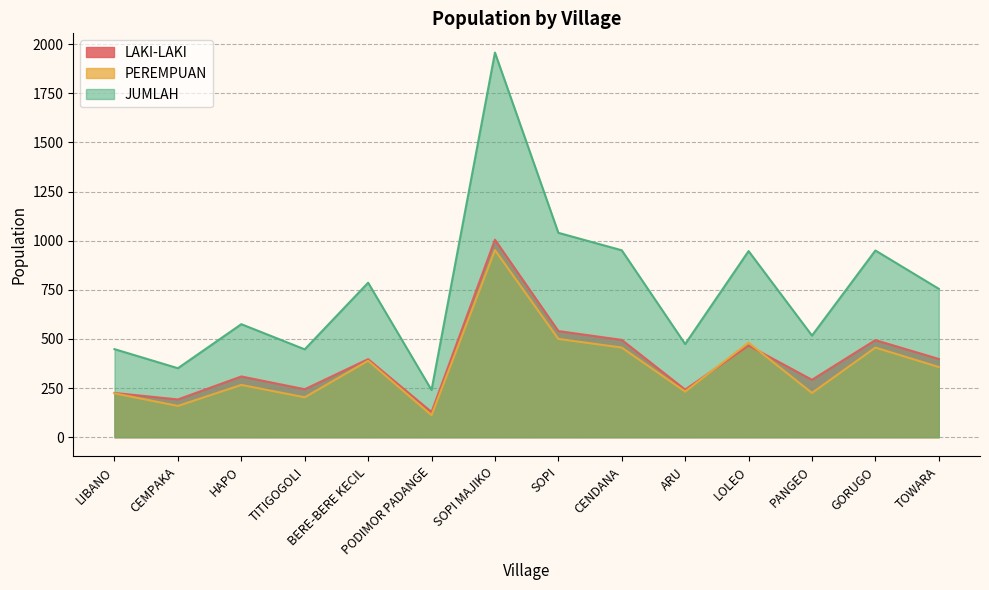

Reading left to right, list all the values displayed in this chart.

LAKI-LAKI: LIBANO=225	CEMPAKA=192	HAPO=309	TITIGOGOLI=244	BERE-BERE KECIL=397	PODIMOR PADANGE=128	SOPI MAJIKO=1005	SOPI=540	CENDANA=495	ARU=242	LOLEO=466	PANGEO=292	GORUGO=494	TOWARA=398
PEREMPUAN: LIBANO=223	CEMPAKA=159	HAPO=266	TITIGOGOLI=203	BERE-BERE KECIL=389	PODIMOR PADANGE=112	SOPI MAJIKO=952	SOPI=500	CENDANA=456	ARU=232	LOLEO=481	PANGEO=225	GORUGO=456	TOWARA=357
JUMLAH: LIBANO=448	CEMPAKA=351	HAPO=575	TITIGOGOLI=447	BERE-BERE KECIL=786	PODIMOR PADANGE=240	SOPI MAJIKO=1957	SOPI=1040	CENDANA=951	ARU=474	LOLEO=947	PANGEO=517	GORUGO=950	TOWARA=755